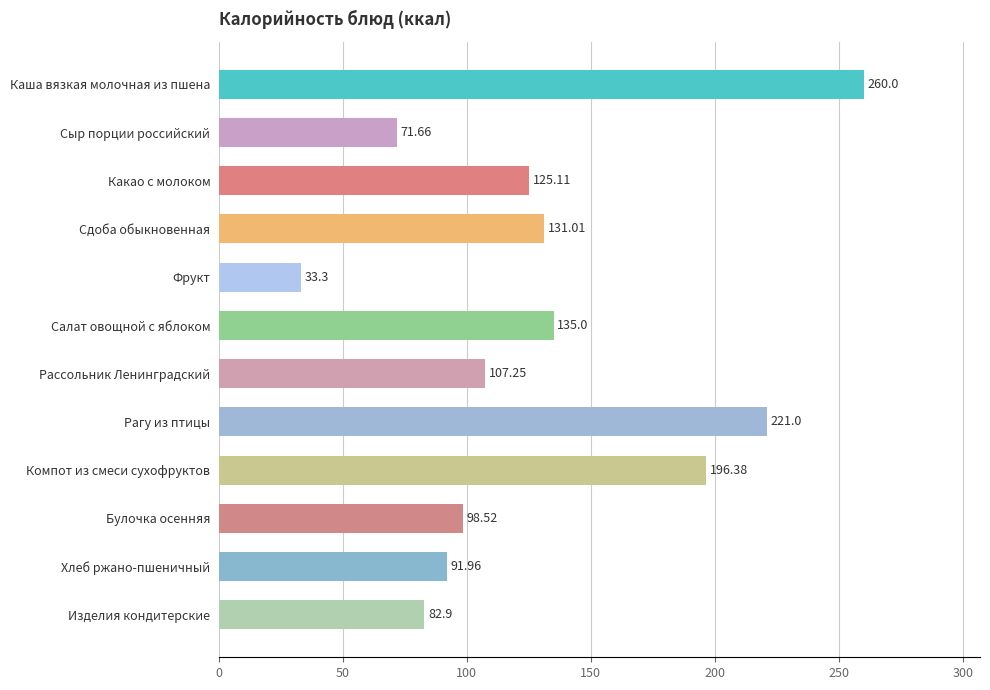

What is the ratio of the value at Какао с молоком to the value at Компот из смеси сухофруктов?

0.6